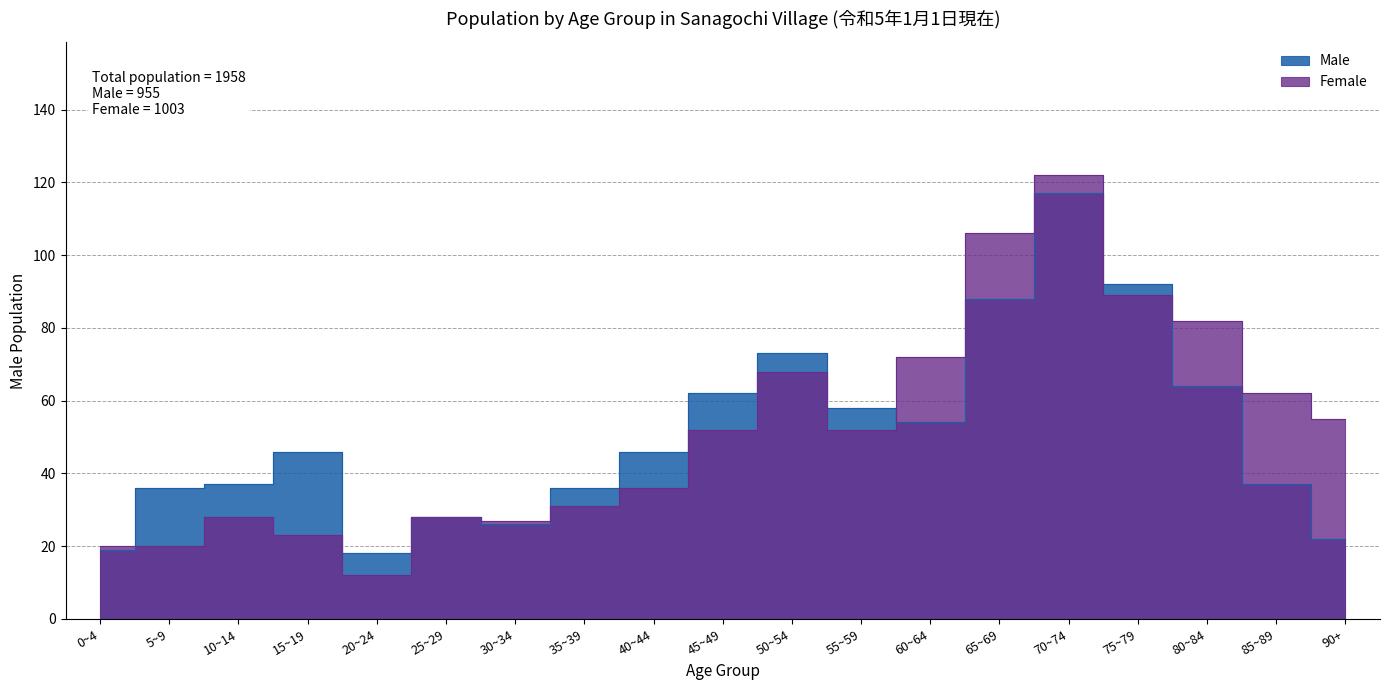

How many lines are shown in the chart?

2